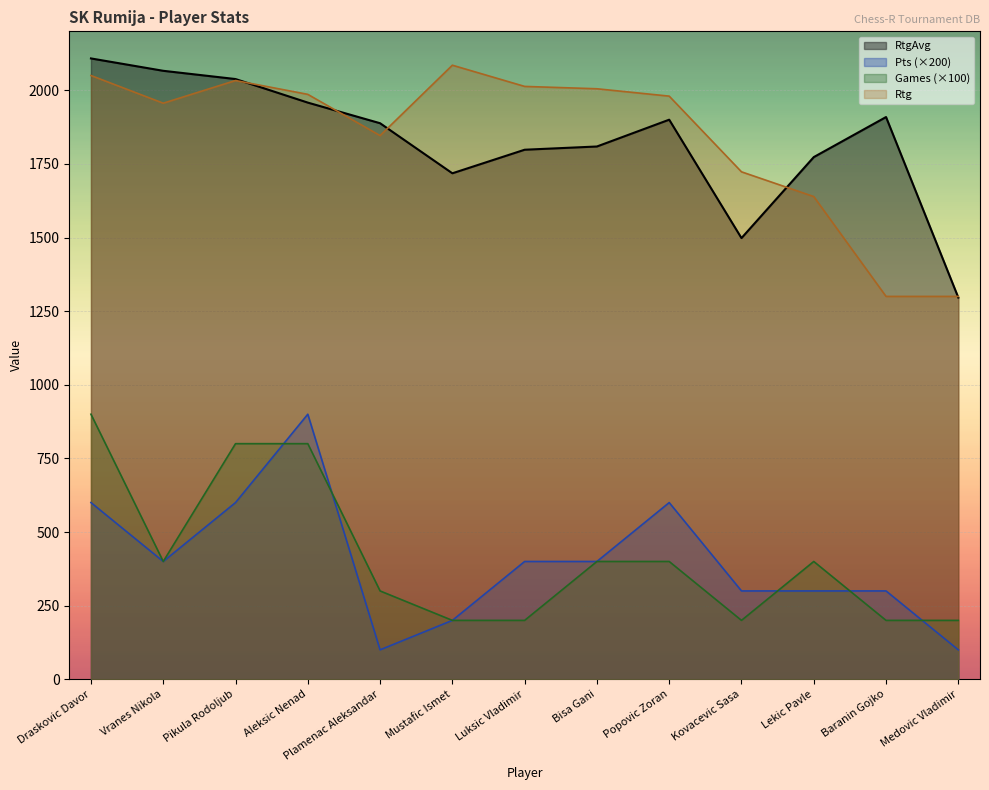

Which series has the largest total across all categories?

RtgAvg